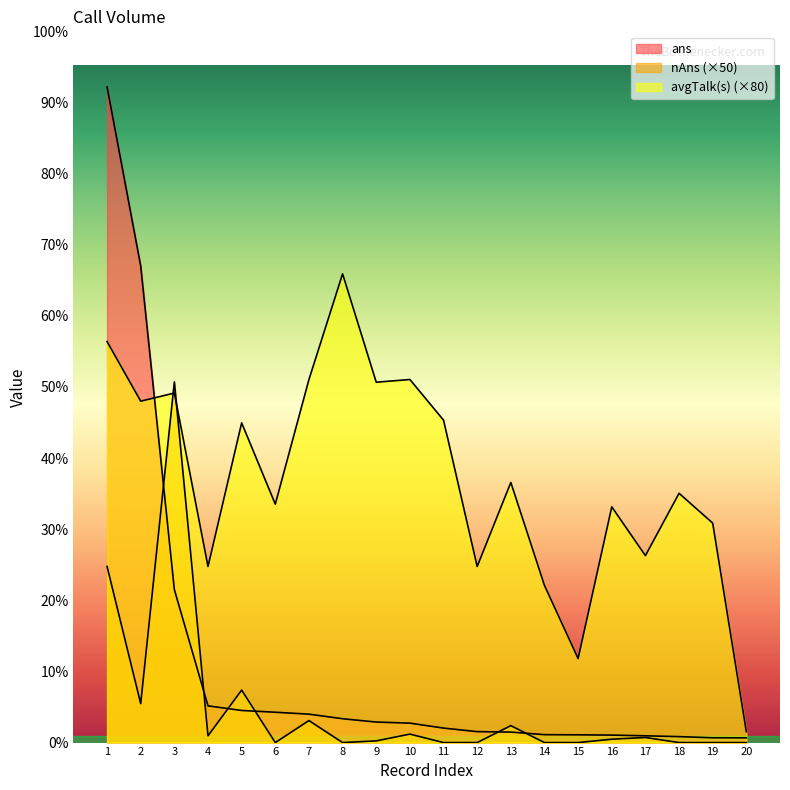

Reading left to right, what are all the values shown in this chart?

ans: 1=19359	2=14070	3=4517	4=1084	5=948	6=896	7=839	8=704	9=606	10=574	11=428	12=323	13=310	14=234	15=229	16=221	17=200	18=176	19=142	20=140
nAns: 1=5200	2=1150	3=10650	4=200	5=1550	6=0	7=650	8=0	9=50	10=250	11=0	12=0	13=500	14=0	15=0	16=100	17=150	18=0	19=0	20=0
avgTalk(s): 1=11840	2=10080	3=10320	4=5200	5=9440	6=7040	7=10720	8=13840	9=10640	10=10720	11=9520	12=5200	13=7680	14=4640	15=2480	16=6960	17=5520	18=7360	19=6480	20=320